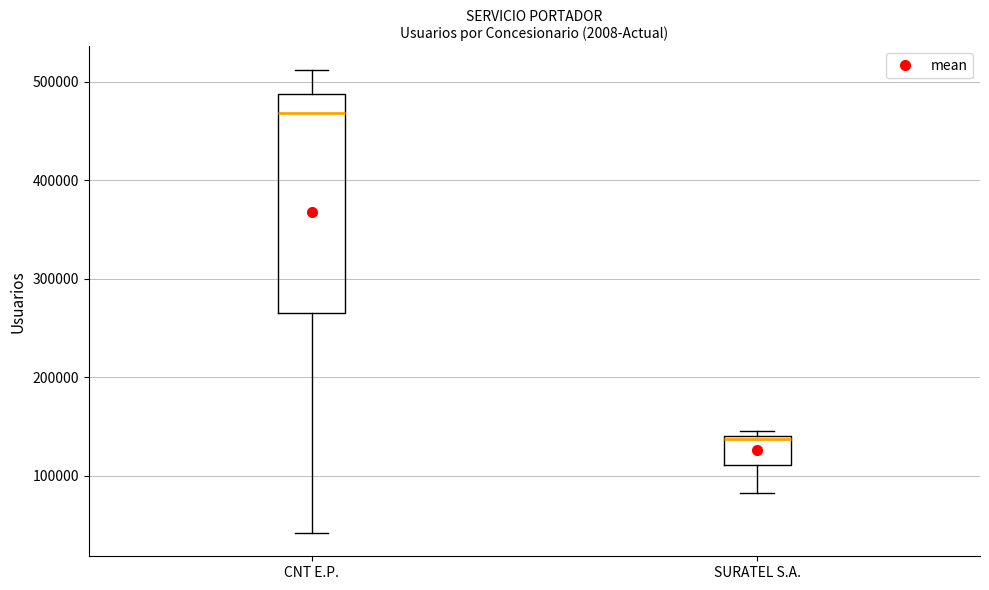

Reading left to right, transcribe this box plot: for each box, give where its median line is, the range the box spans, and where its two whiskers end, as read against the y-axis. The values are not printed on the chart, so give them approximately, as read against the axis.

CNT E.P.: median 470000, box 270000 to 490000, whiskers 40000 to 510000
SURATEL S.A.: median 140000, box 110000 to 140000, whiskers 80000 to 150000